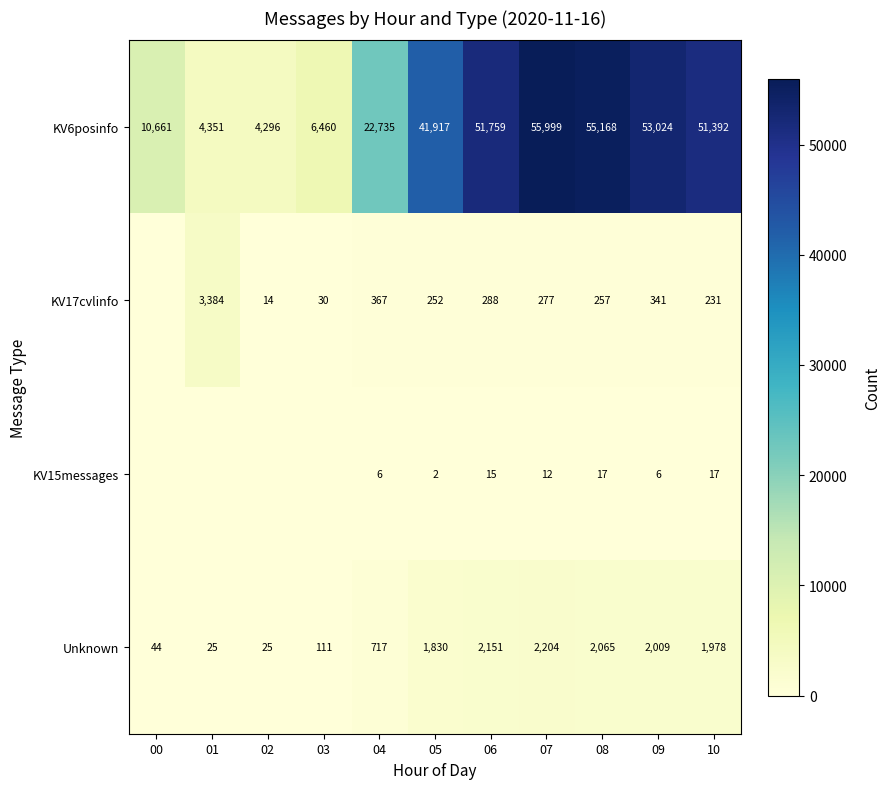

At which label is Unknown closest to 1114?

04